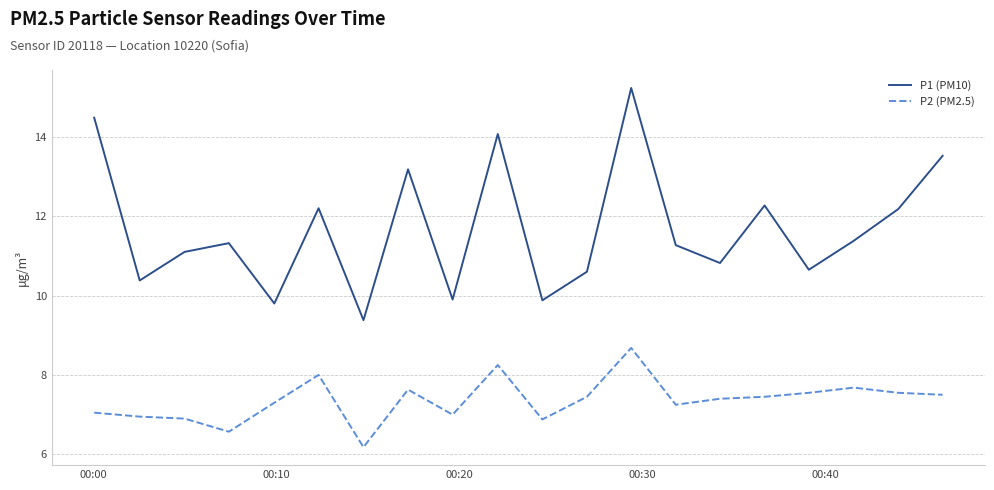

List the series in order of their peak value, highest first.

P1 (PM10), P2 (PM2.5)